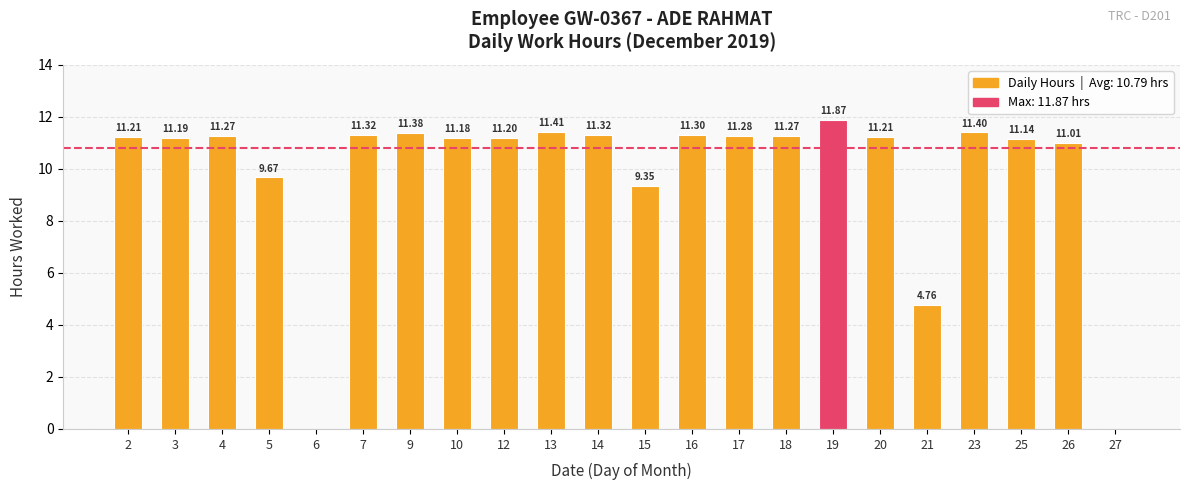

Which has a higher value, 23 or 25?

23